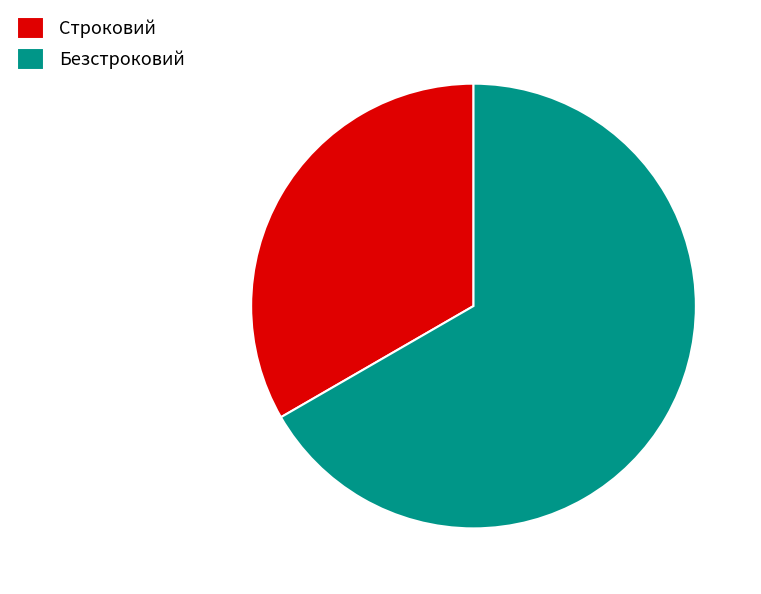

Which slice is the smallest?

Строковий